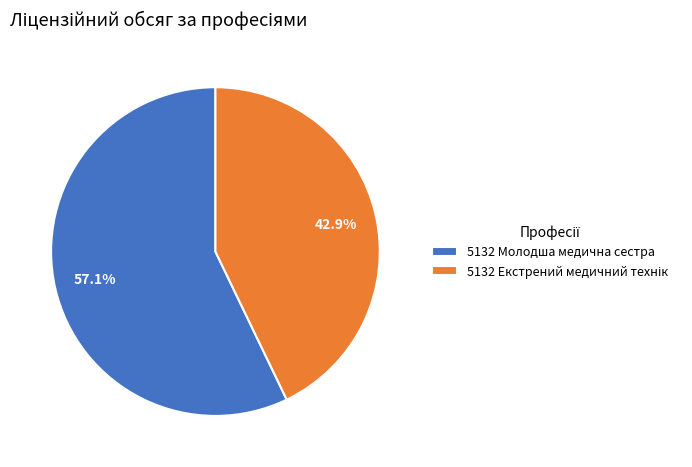

Which slice is the largest?

5132 Молодша медична сестра